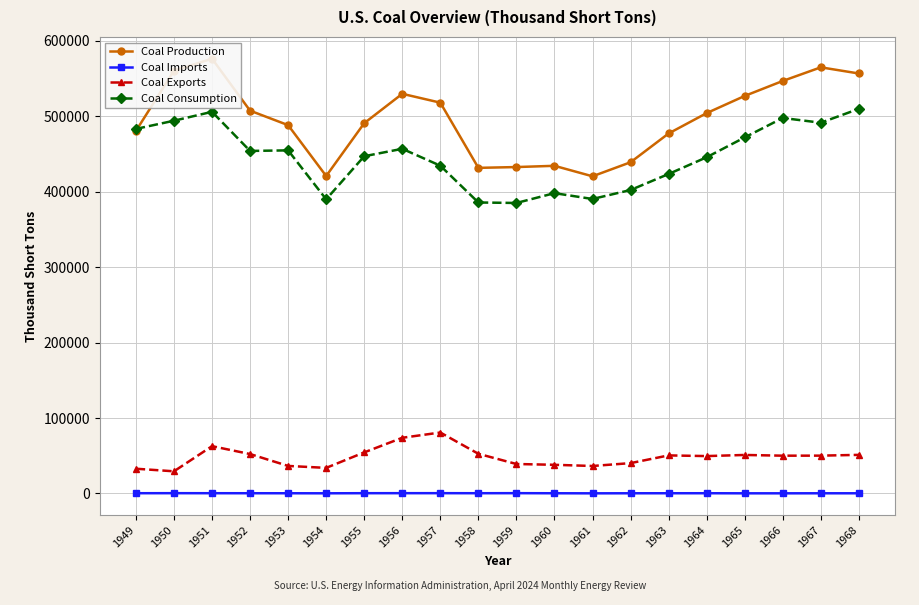

In Coal Exports, how many points are lower than both neighbors (excluding endpoints)?

5